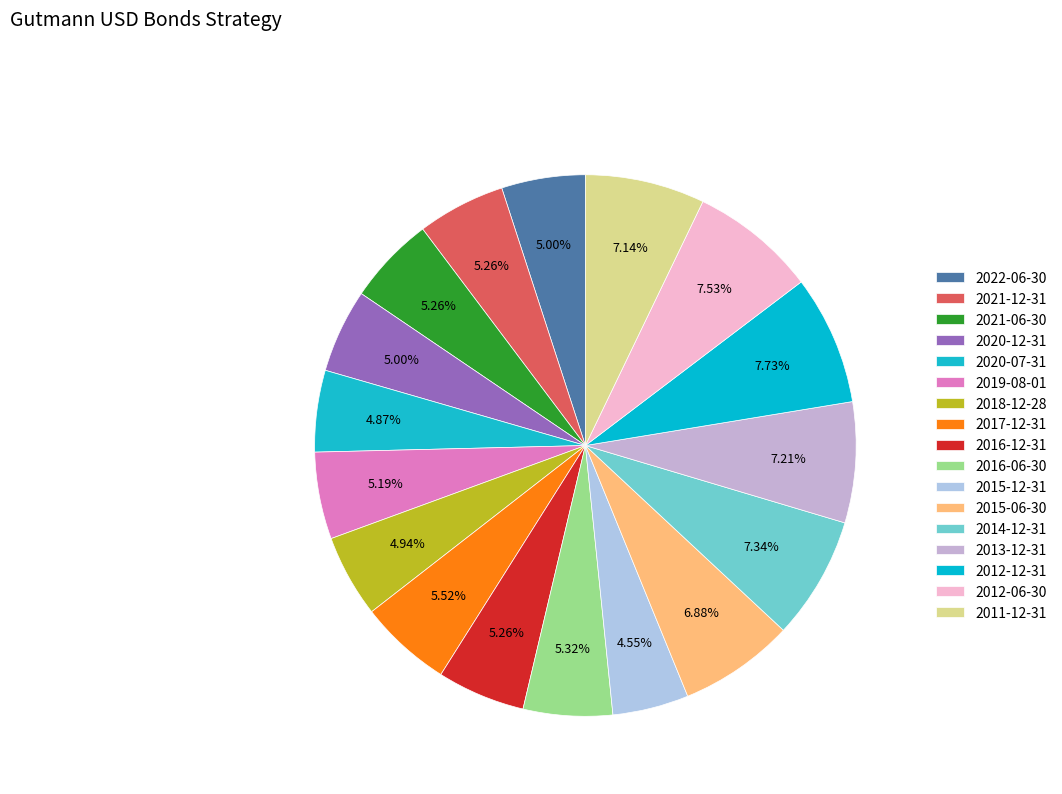

To the nearest percent, what portion does 2012-06-30 represent?

8%